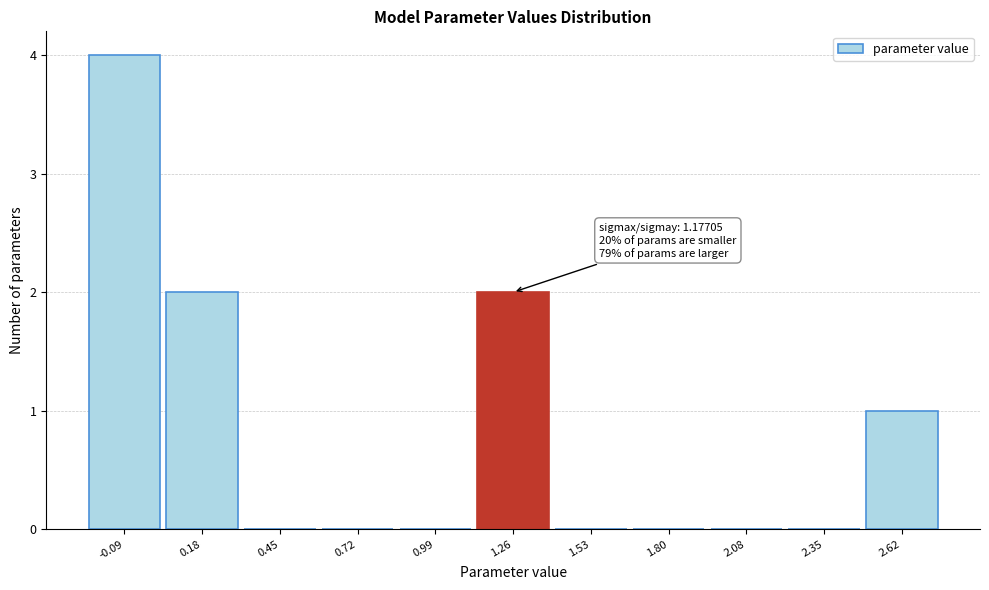

Over which range of the x-axis is the bar tallest?

-0.25 to 0.05